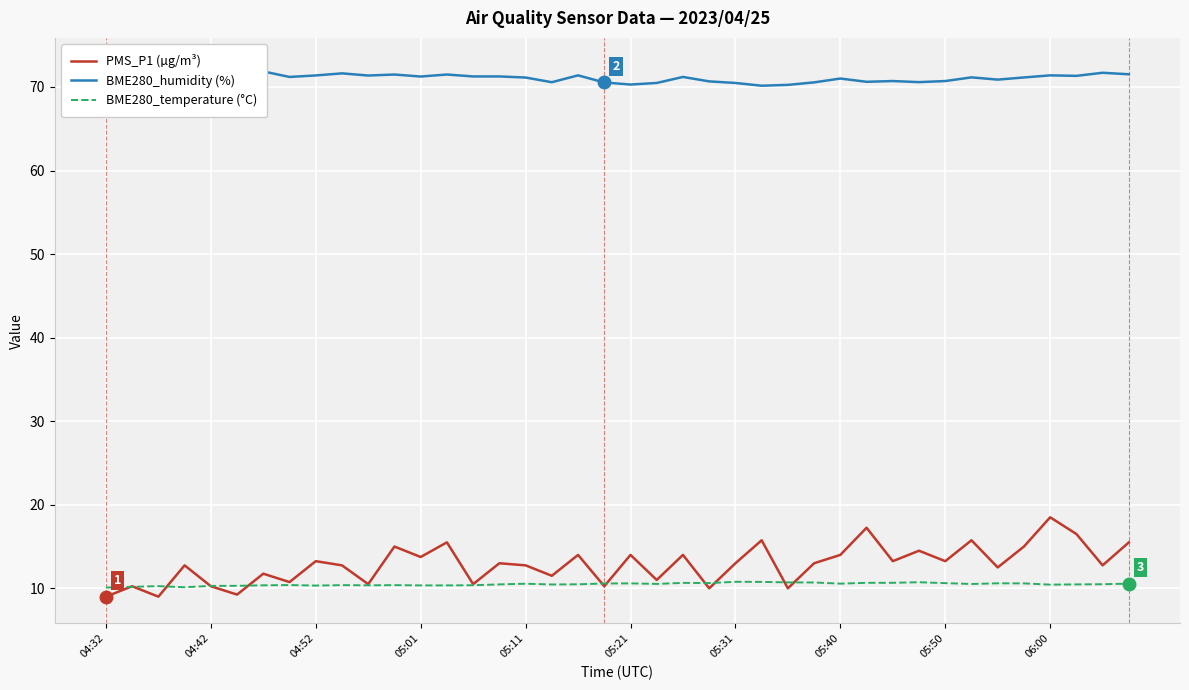

What is the maximum value for PMS_P1 (µg/m³)?

18.5